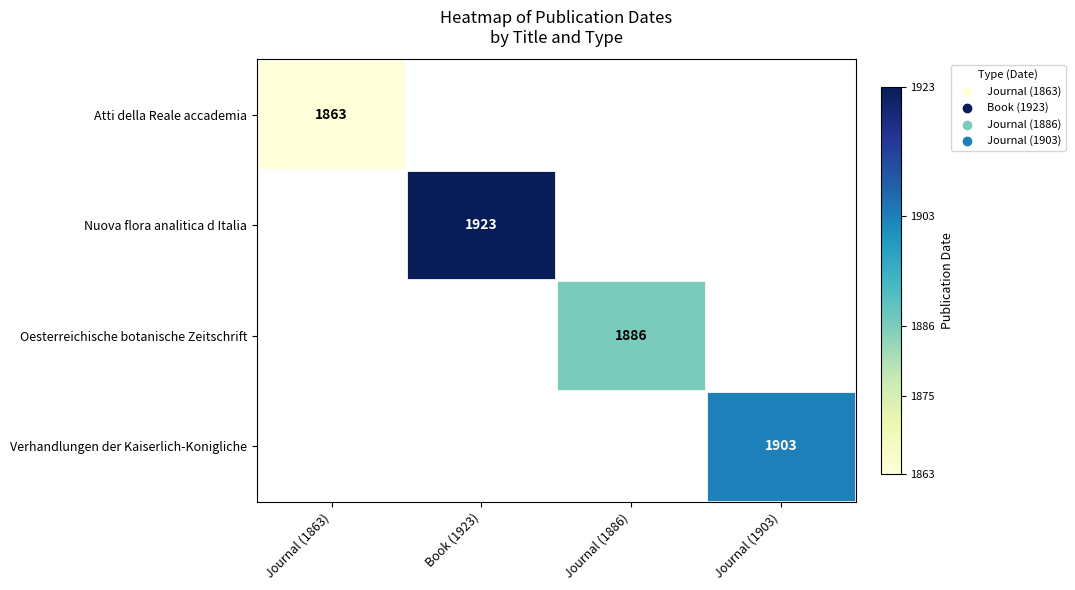

The value of Oesterreichische botanische Zeitschrift at Journal (1886) is 1099. True or false?

False